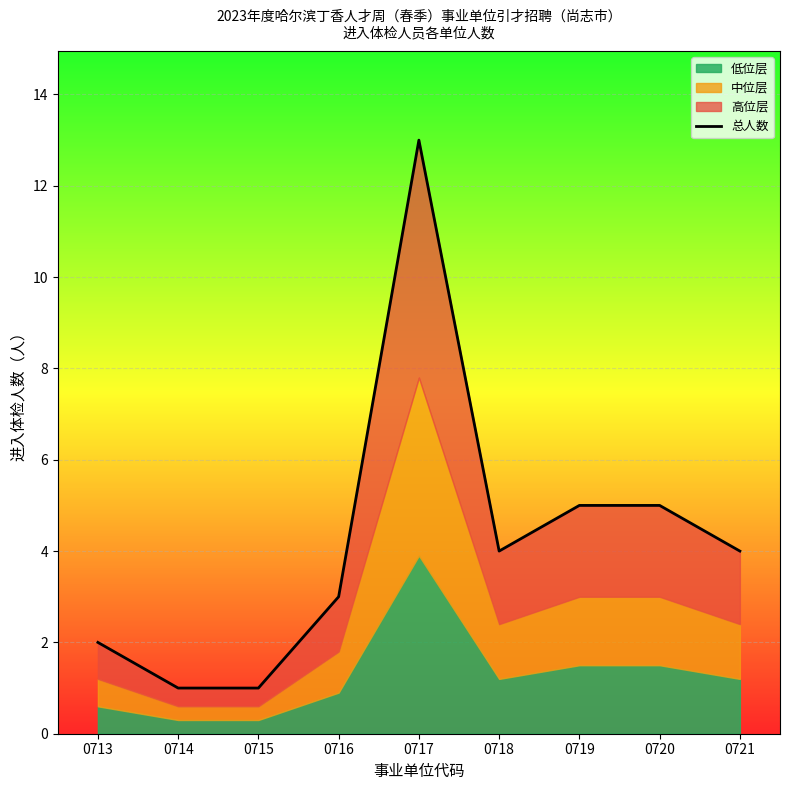

What is the approximate value at 0715?

1